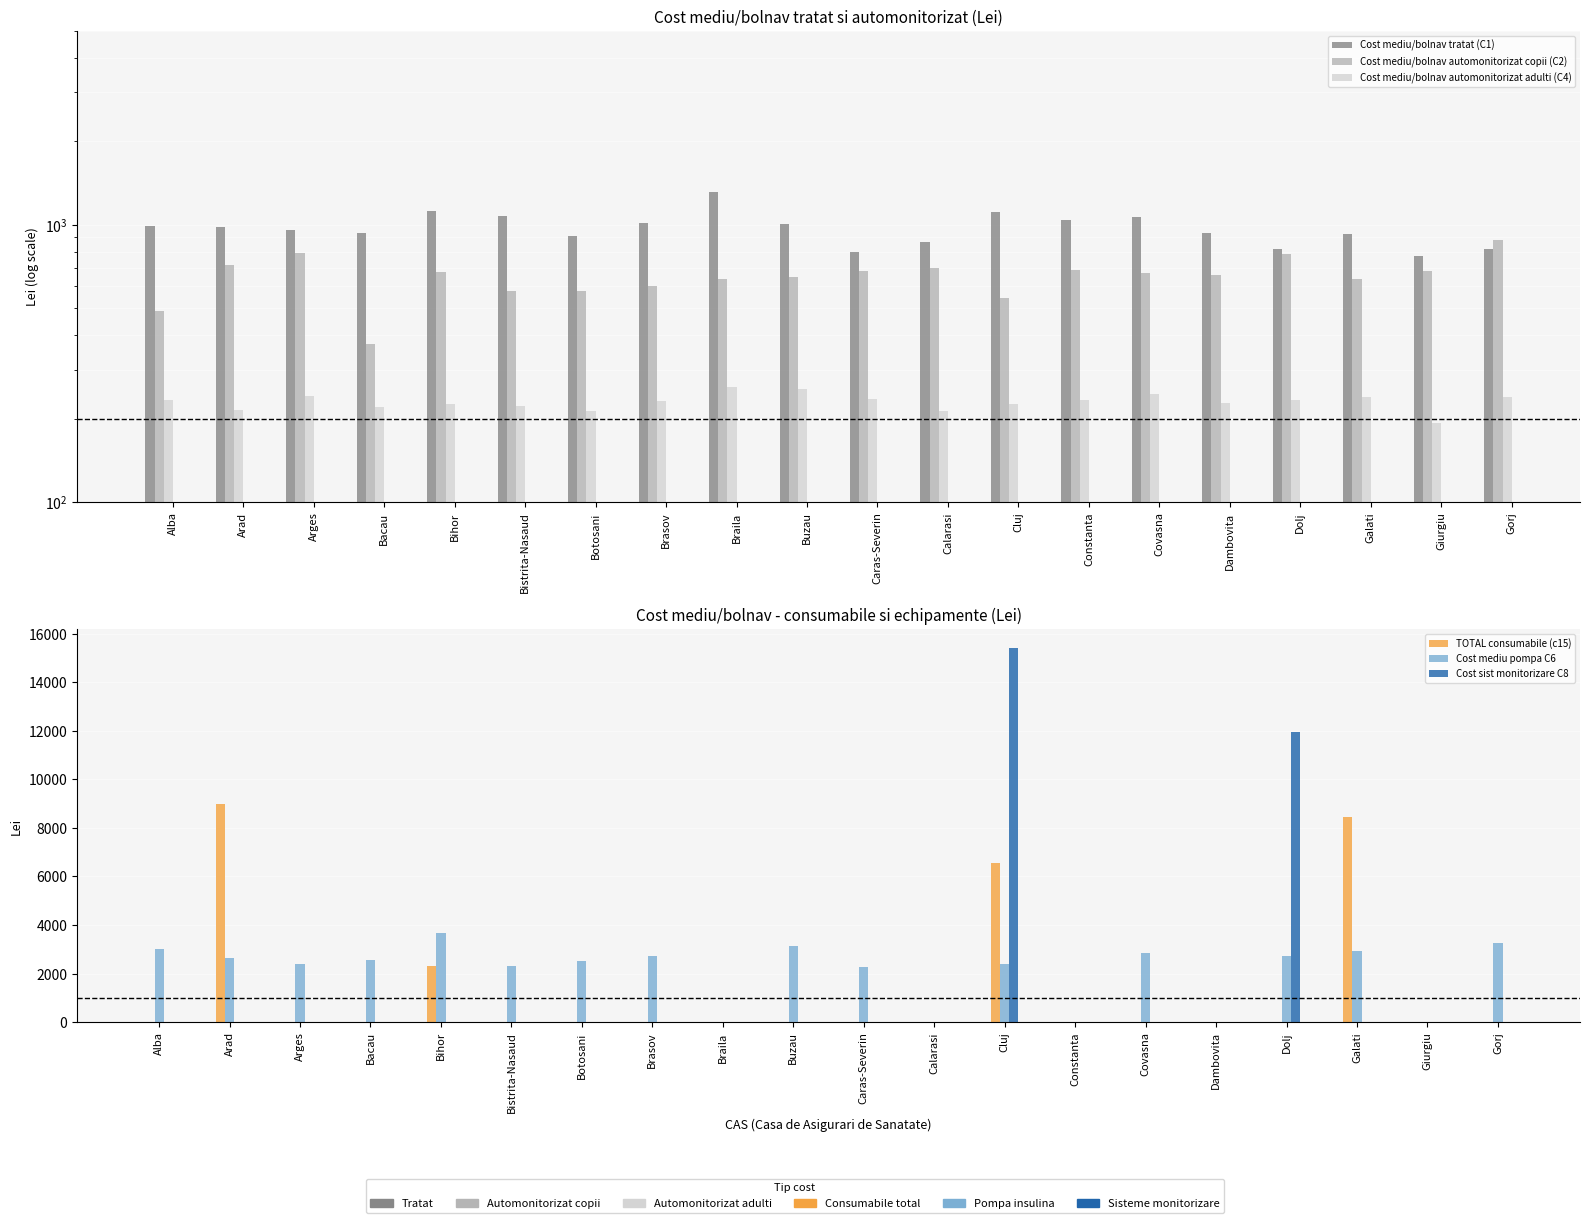

What is the total value across all series at Arges?

4390.5